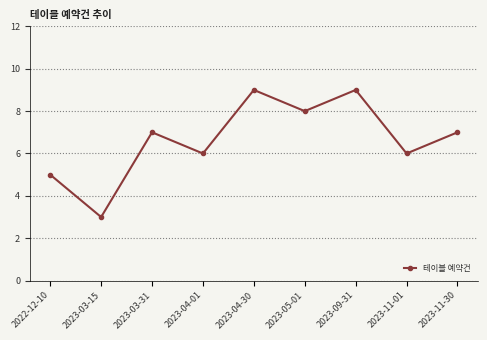

What is the change in value from 2023-05-01 to 2023-11-01?

-2